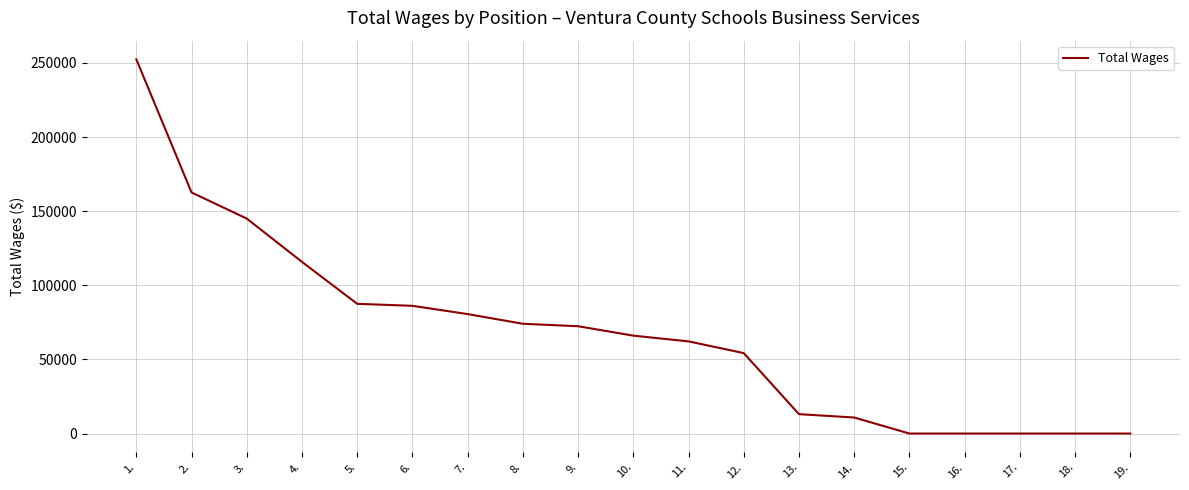

Which label corresponds to the largest value in the chart?

1.